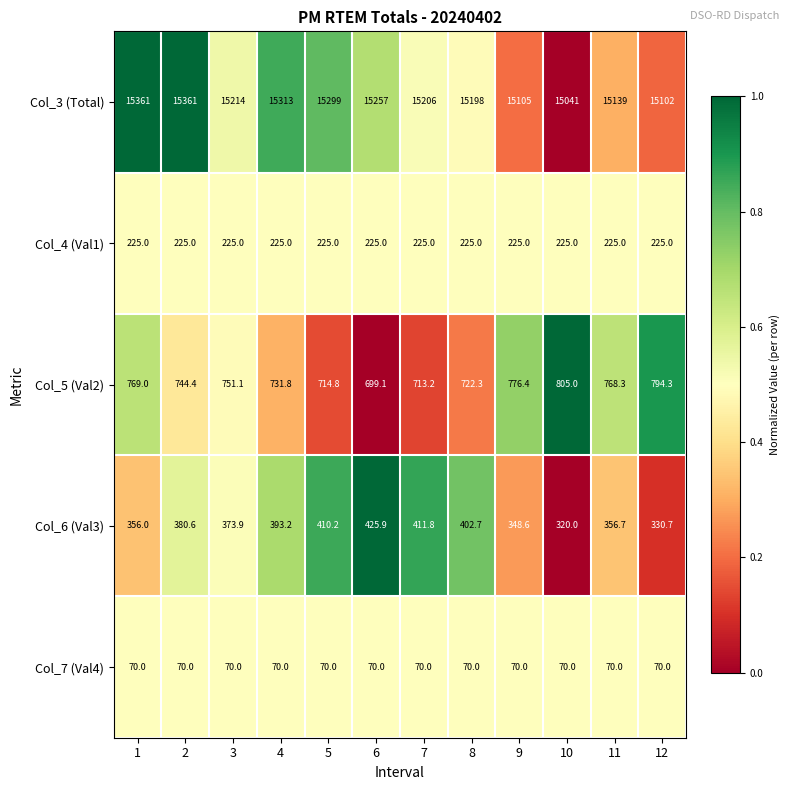

List the series in order of their peak value, lowest first.

Col_7 (Val4), Col_4 (Val1), Col_6 (Val3), Col_5 (Val2), Col_3 (Total)